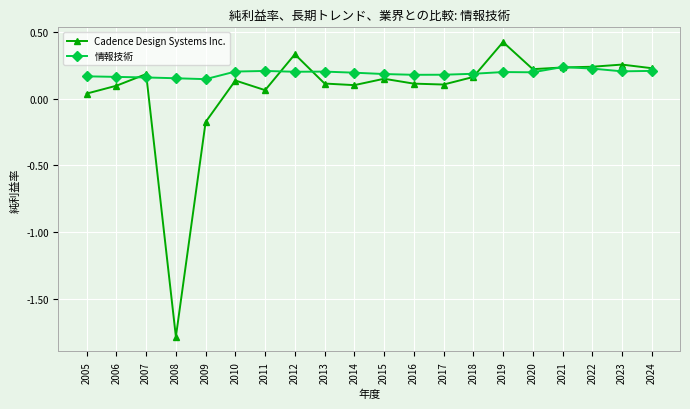

True or false: Cadence Design Systems Inc. has a value of -2.9 at 2008.

False